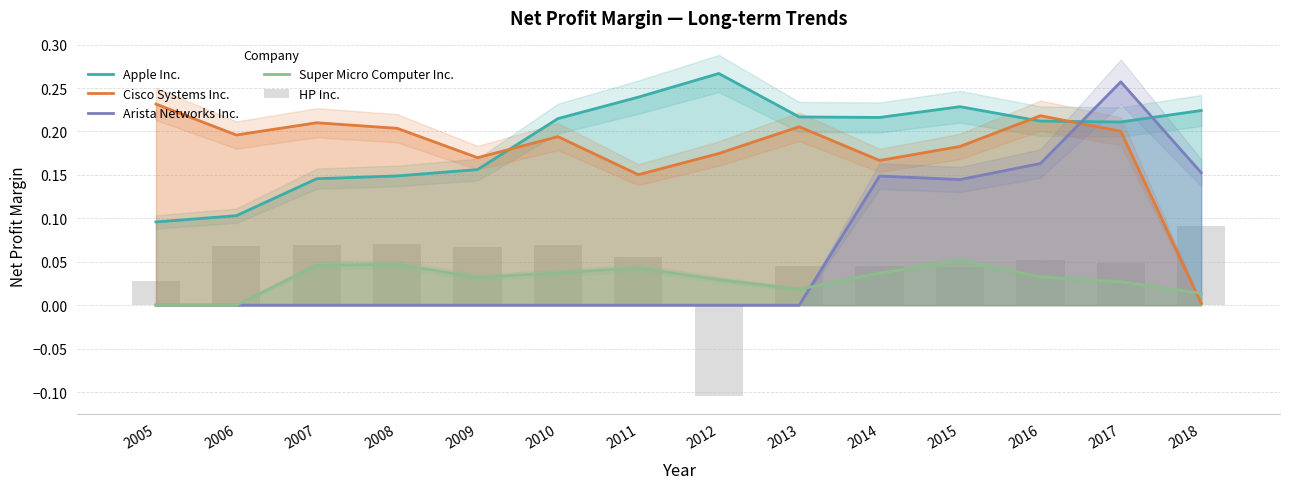

Count the number of data series in this chart.

5